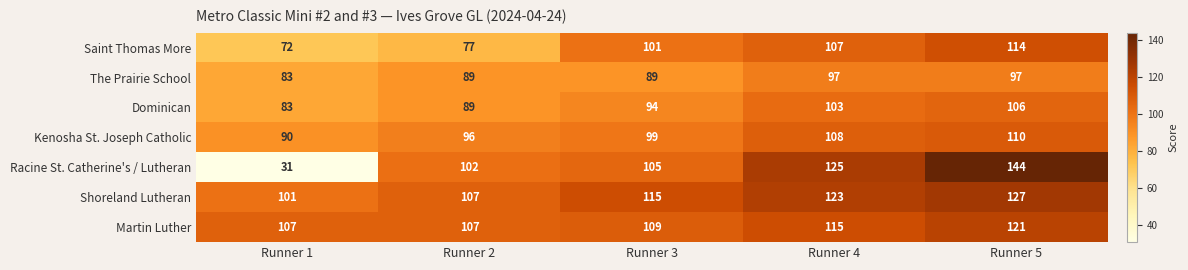

Which category has the lowest value across all series?

Runner 1